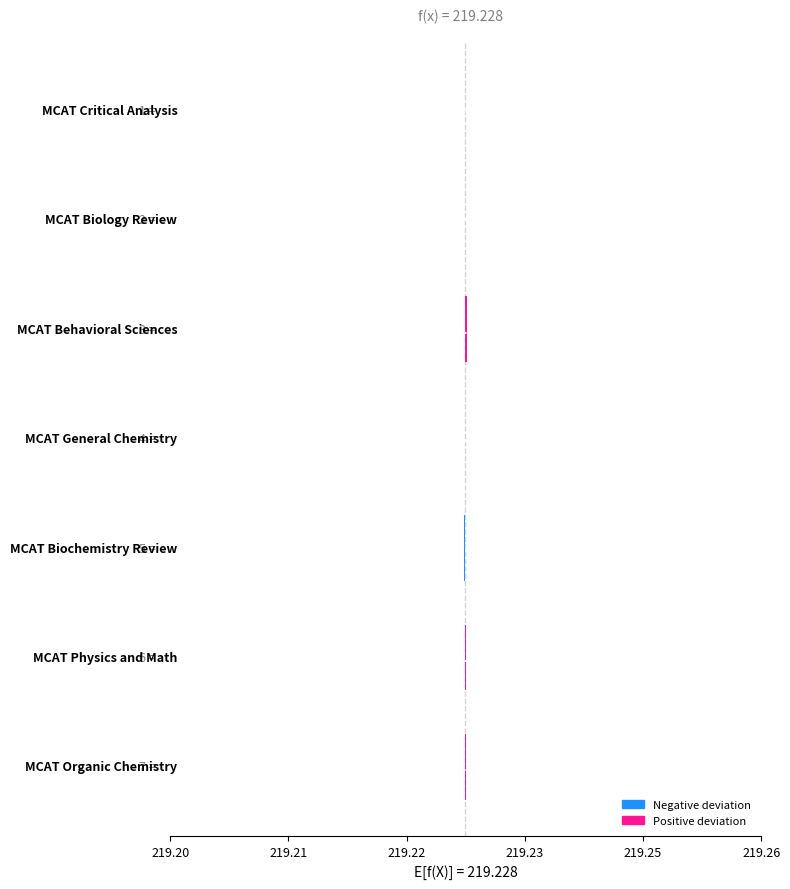

List the labels in order of value, largest first.

MCAT Behavioral Sciences, MCAT Physics and Math, MCAT Organic Chemistry, MCAT General Chemistry, MCAT Critical Analysis, MCAT Biology Review, MCAT Biochemistry Review